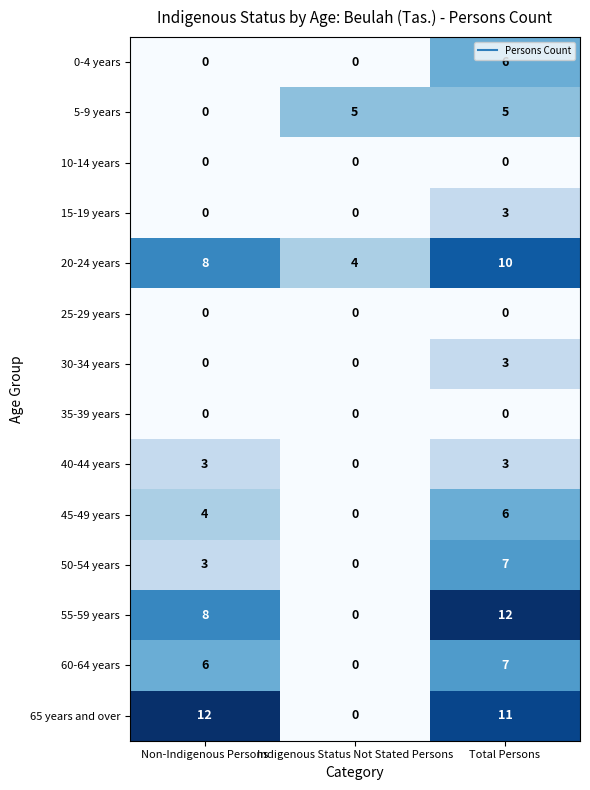

What is the sum of the 45-49 years values at Non-Indigenous Persons and Indigenous Status Not Stated Persons?

4